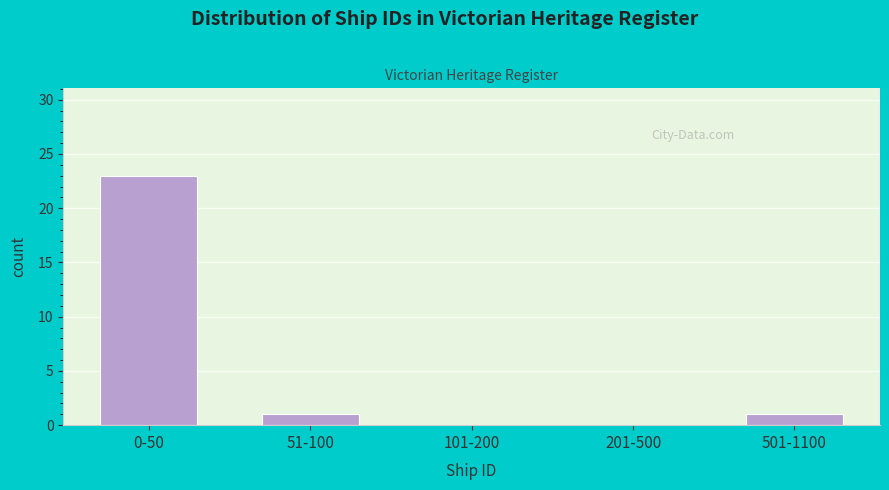

Reading left to right, transcribe all the data shown in this chart.

0-50=23	51-100=1	101-200=0	201-500=0	501-1100=1